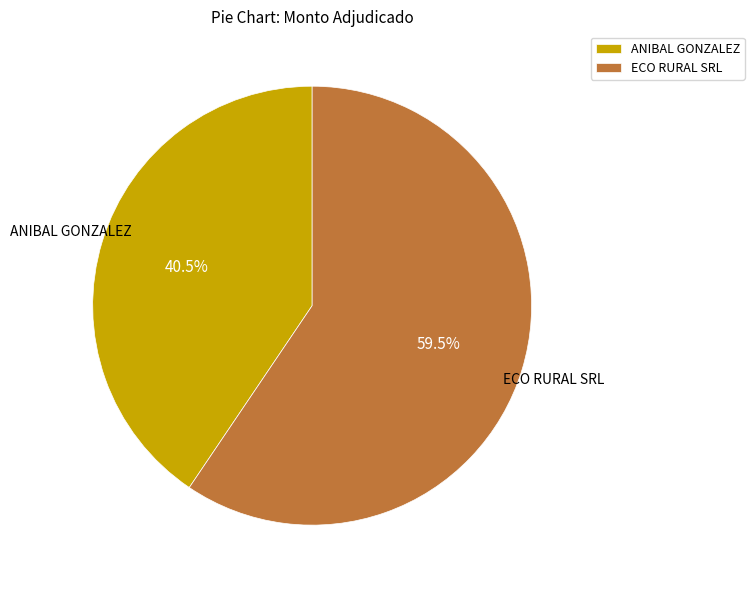

Which category accounts for the majority?

ECO RURAL SRL